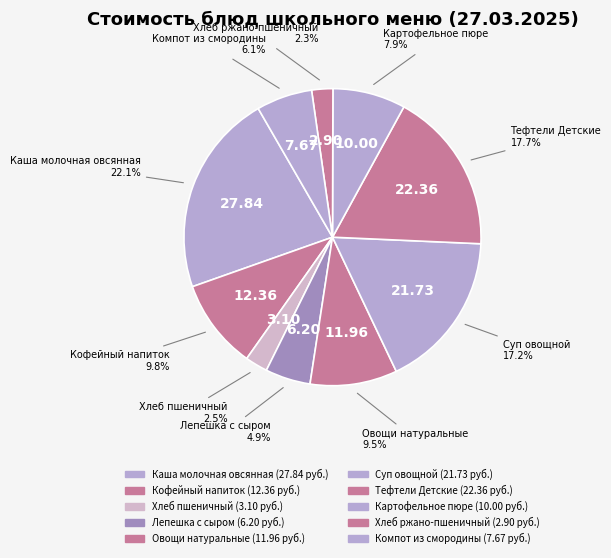

To the nearest percent, what is the average slice percentage?

10%